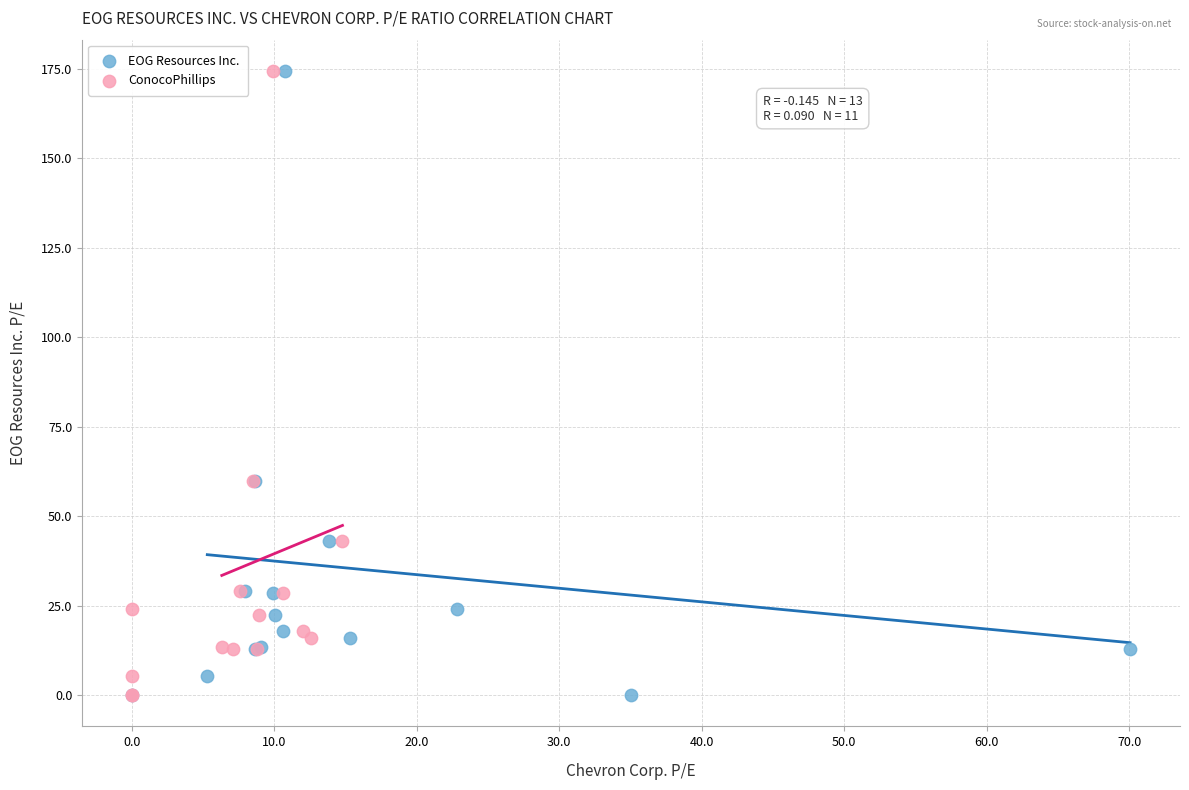

What are all the series names shown in the legend?

EOG Resources Inc., ConocoPhillips